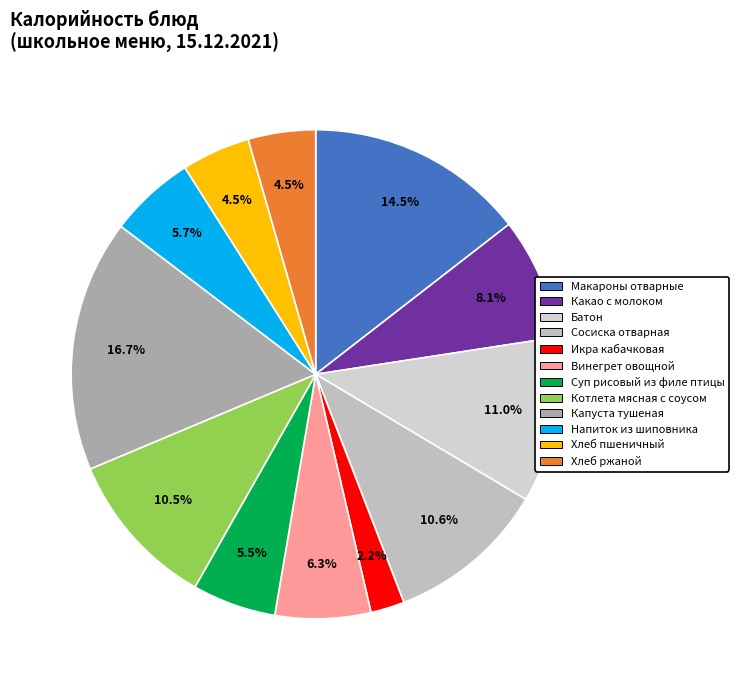

To the nearest percent, what is the difference between the Капуста тушеная and Макароны отварные slice percentages?

2%